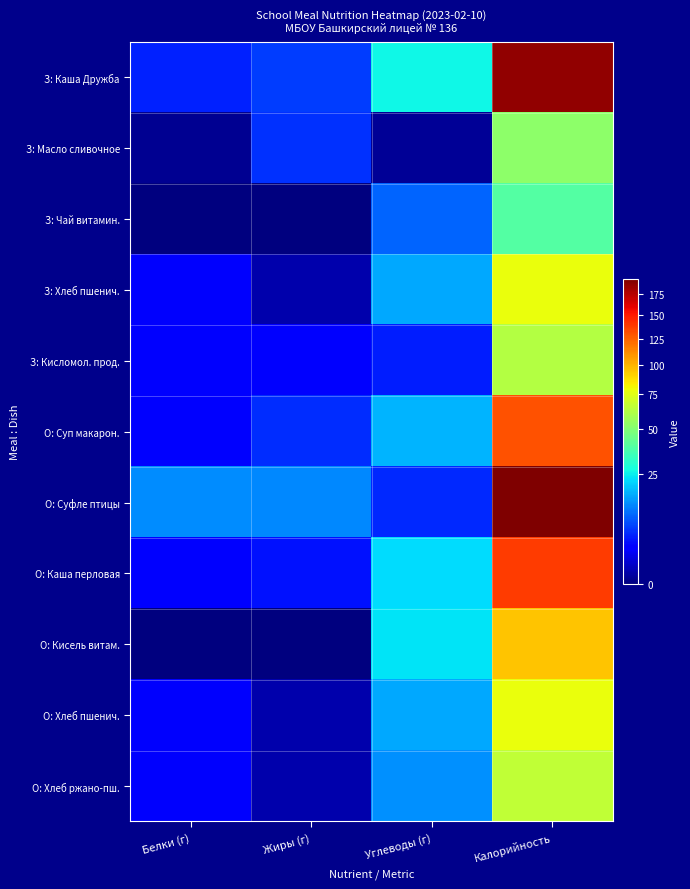

Reading left to right, transcribe all the data shown in this chart.

З: Каша Дружба: Белки (г)=4.9	Жиры (г)=6.7	Углеводы (г)=26.4	Калорийность=186.5
З: Масло сливочное: Белки (г)=0.1	Жиры (г)=5.8	Углеводы (г)=0.1	Калорийность=52.9
З: Чай витамин.: Белки (г)=0.0	Жиры (г)=0.0	Углеводы (г)=9.7	Калорийность=39.0
З: Хлеб пшенич.: Белки (г)=2.4	Жиры (г)=0.3	Углеводы (г)=16.5	Калорийность=78.0
З: Кисломол. прод.: Белки (г)=3.2	Жиры (г)=3.2	Углеводы (г)=4.5	Калорийность=62.0
О: Суп макарон.: Белки (г)=2.5	Жиры (г)=5.5	Углеводы (г)=17.6	Калорийность=130.1
О: Суфле птицы: Белки (г)=13.4	Жиры (г)=13.2	Углеводы (г)=5.4	Калорийность=193.1
О: Каша перловая: Белки (г)=3.1	Жиры (г)=4.0	Углеводы (г)=22.3	Калорийность=137.9
О: Кисель витам.: Белки (г)=0.0	Жиры (г)=0.0	Углеводы (г)=23.5	Калорийность=95.0
О: Хлеб пшенич.: Белки (г)=2.4	Жиры (г)=0.3	Углеводы (г)=16.5	Калорийность=78.0
О: Хлеб ржано-пш.: Белки (г)=2.4	Жиры (г)=0.3	Углеводы (г)=13.8	Калорийность=66.0